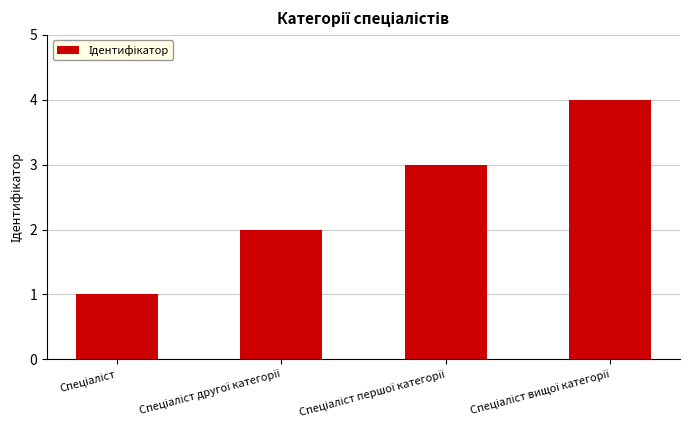

What is the difference between the maximum and minimum values?

3